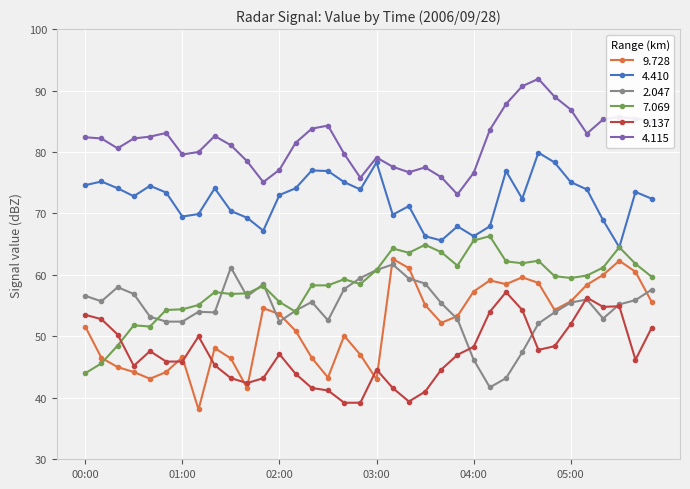

What is the minimum value for 9.728?

38.1